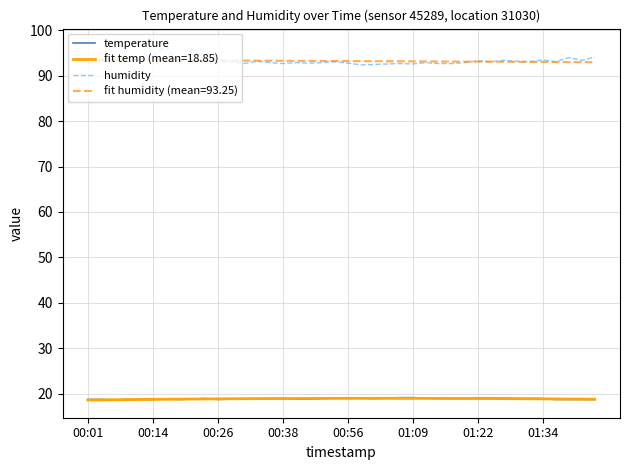

What is the smallest value displayed?

18.6